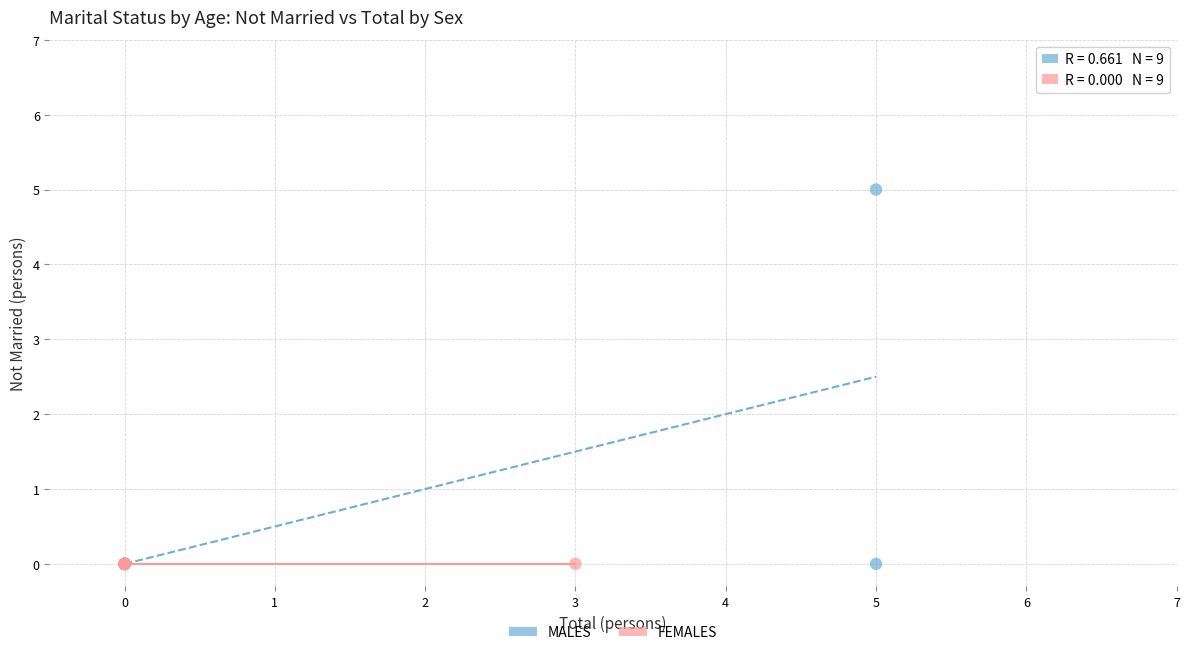

Which series contains the highest Y value?

MALES